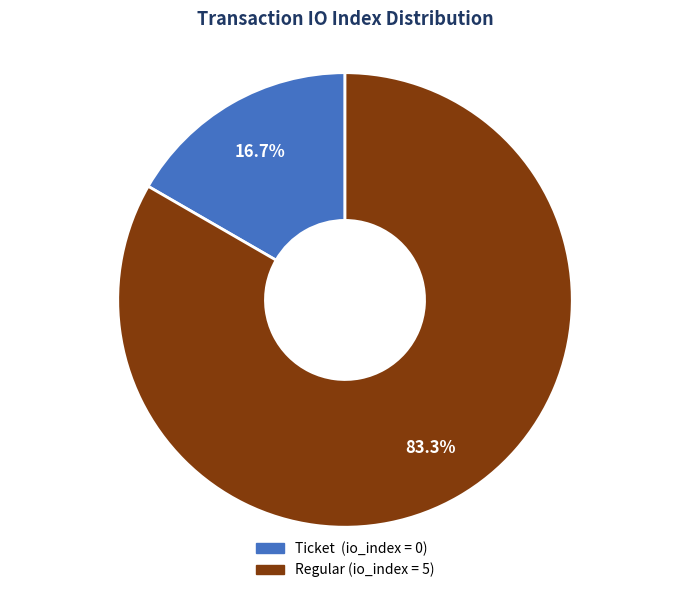

To the nearest percent, what is the average slice percentage?

50%